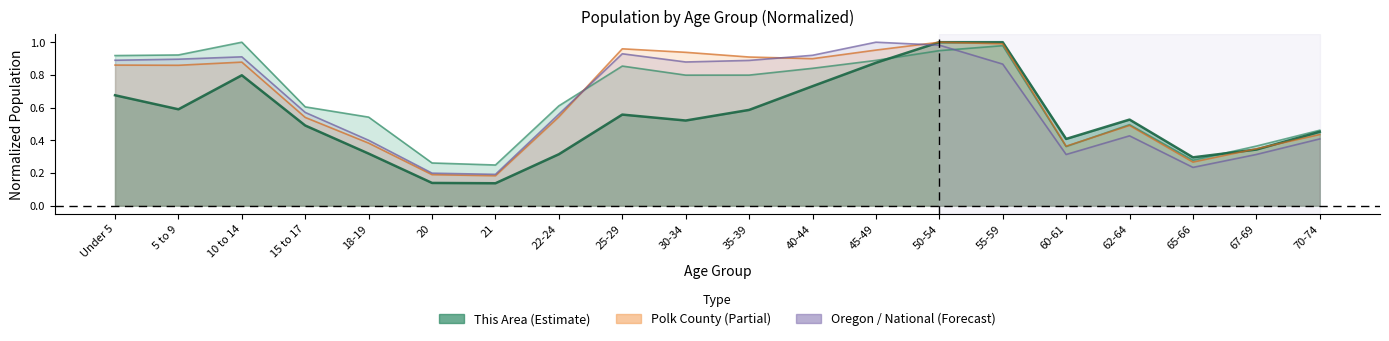

Where do Polk County and This Area first cross each other?

45-49 and 50-54